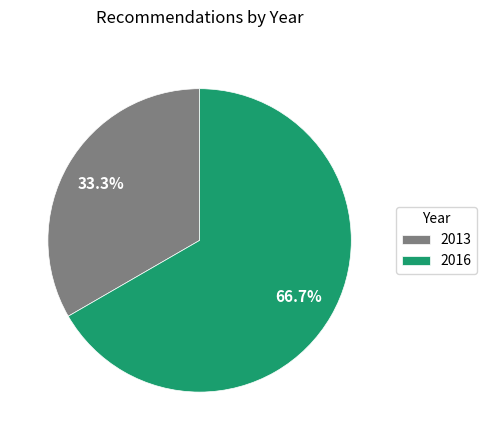

Does 2013 represent more than half of the total?

No